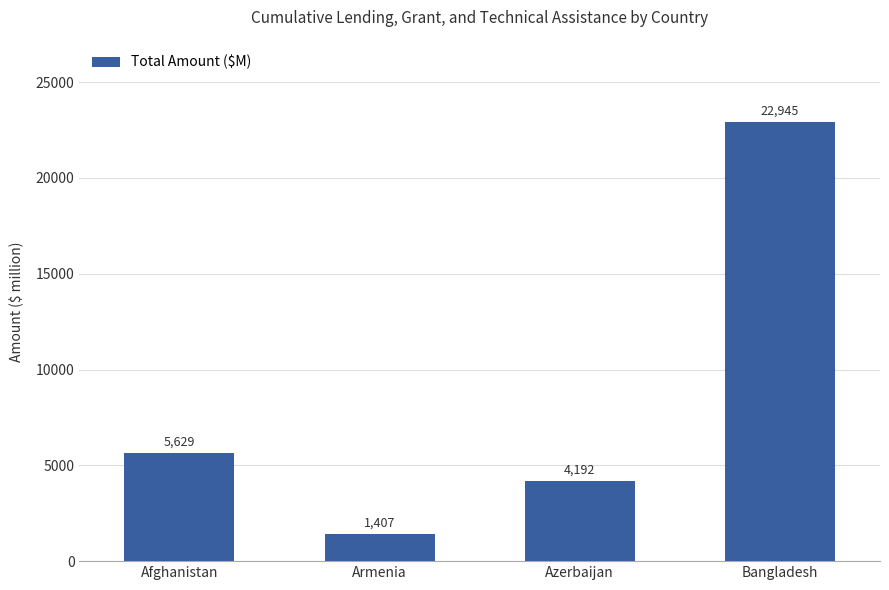

Where does the data first go above 5628?

Afghanistan